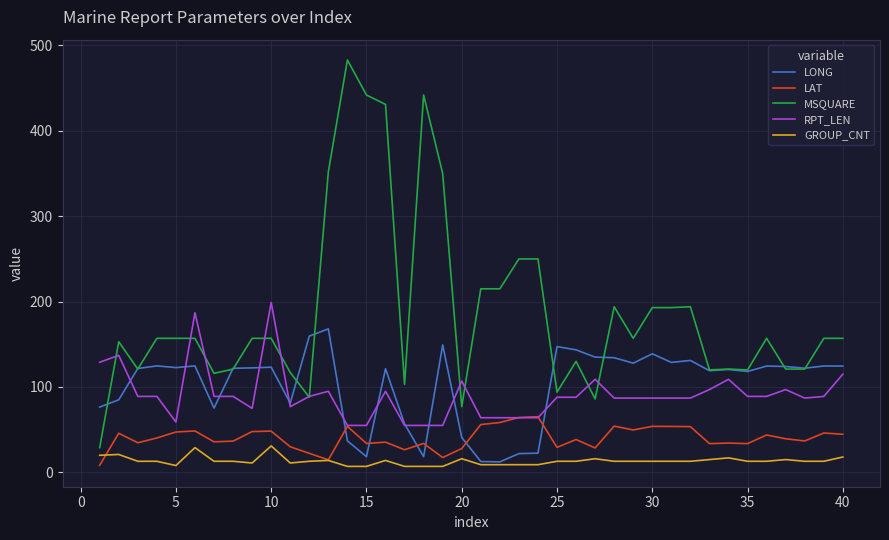

List the series in order of their peak value, highest first.

MSQUARE, RPT_LEN, LONG, LAT, GROUP_CNT